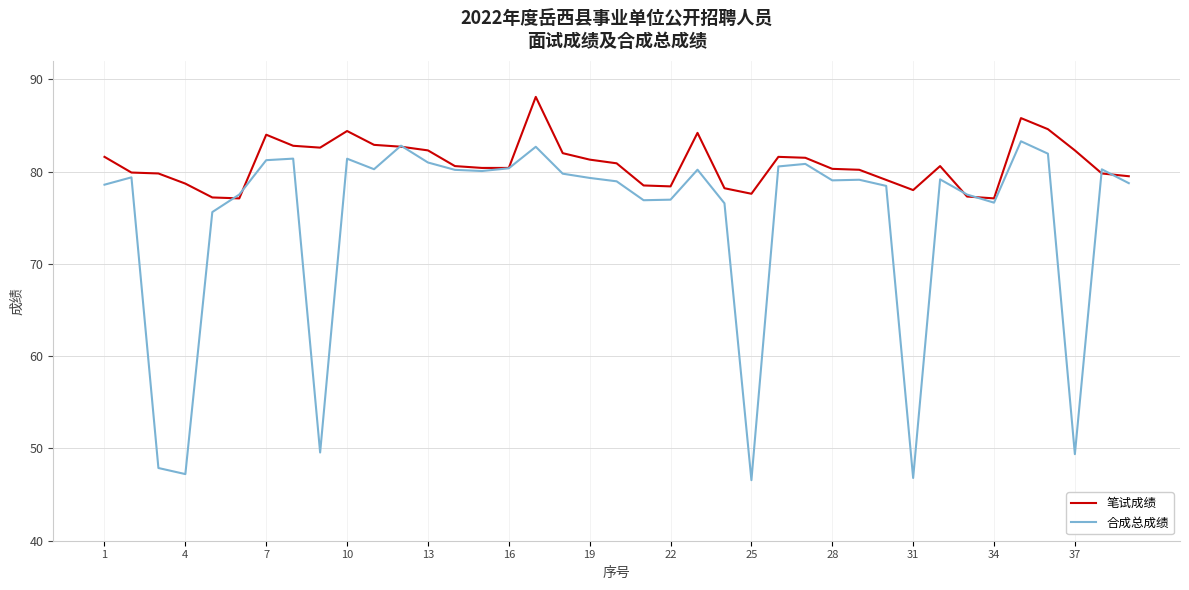

Which series has the largest range (max minus min)?

合成总成绩